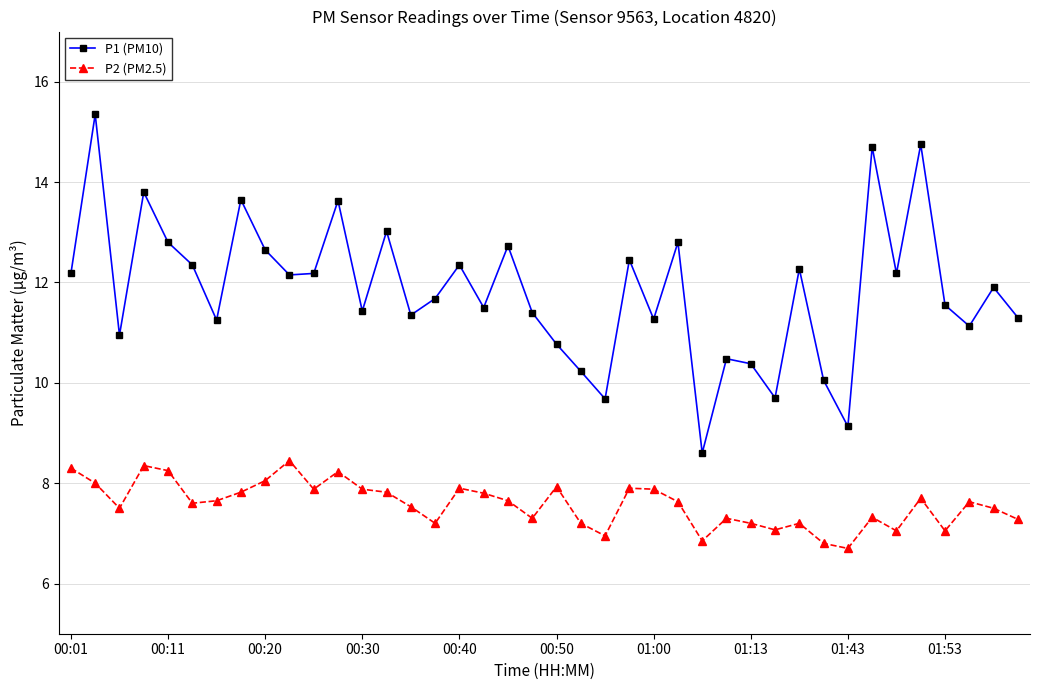

Rank the series by their average value, from highest to lowest.

P1 (PM10), P2 (PM2.5)